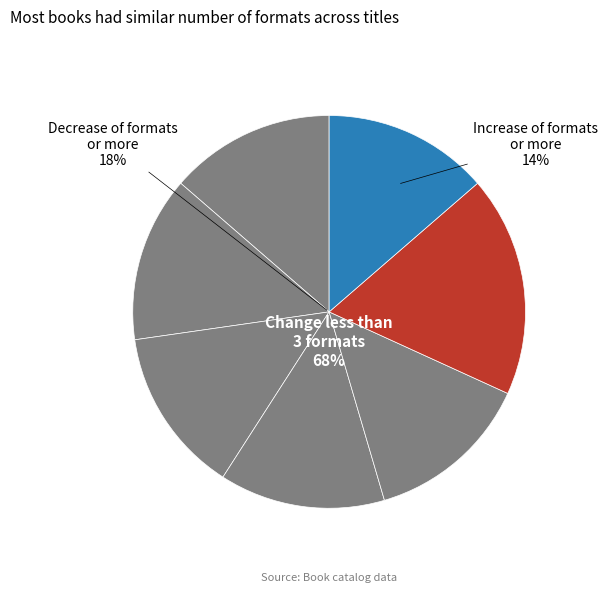

Does any single category account for the majority?

No